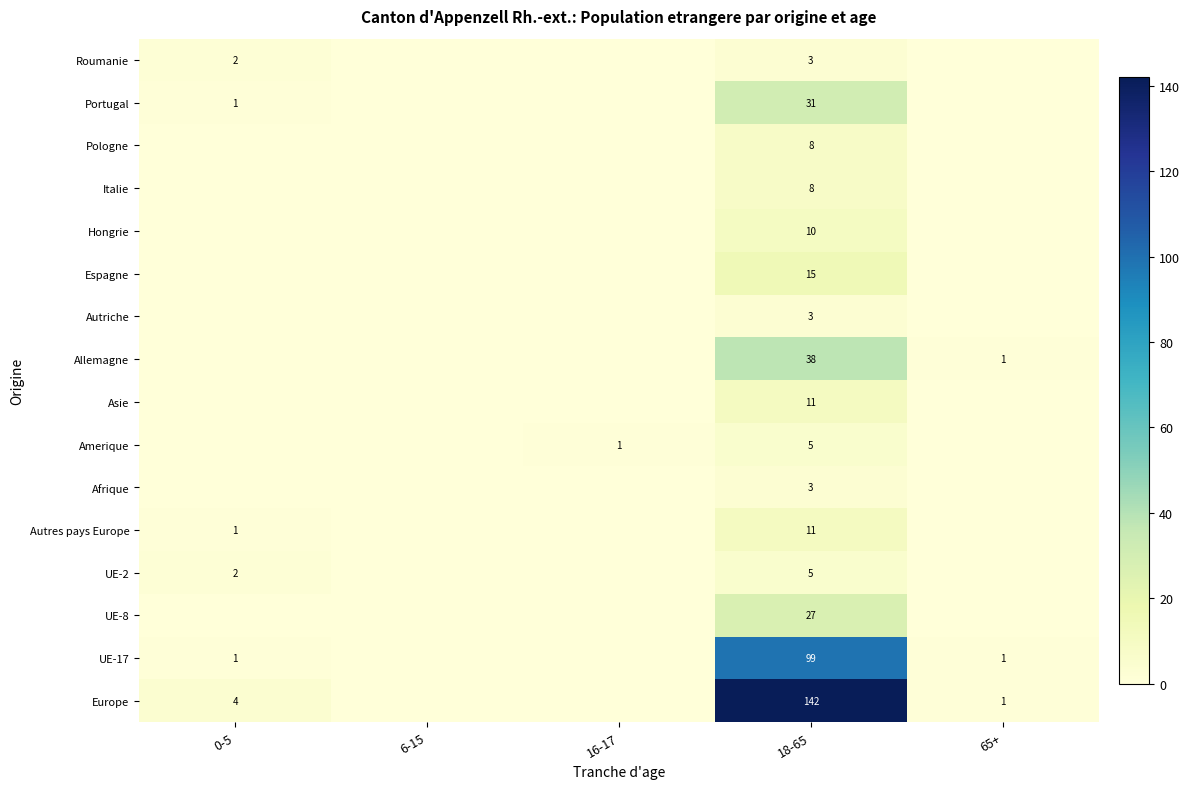

The value of Hongrie at 18-65 is 3. True or false?

False